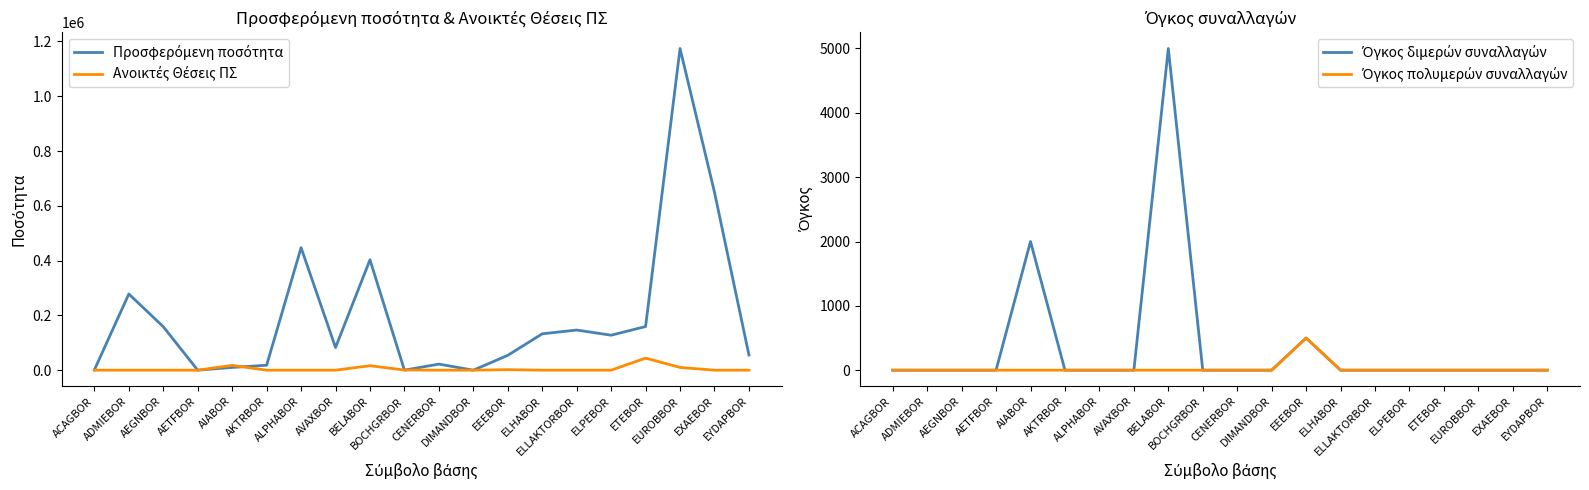

What position from the left is ELLAKTORBOR?

15